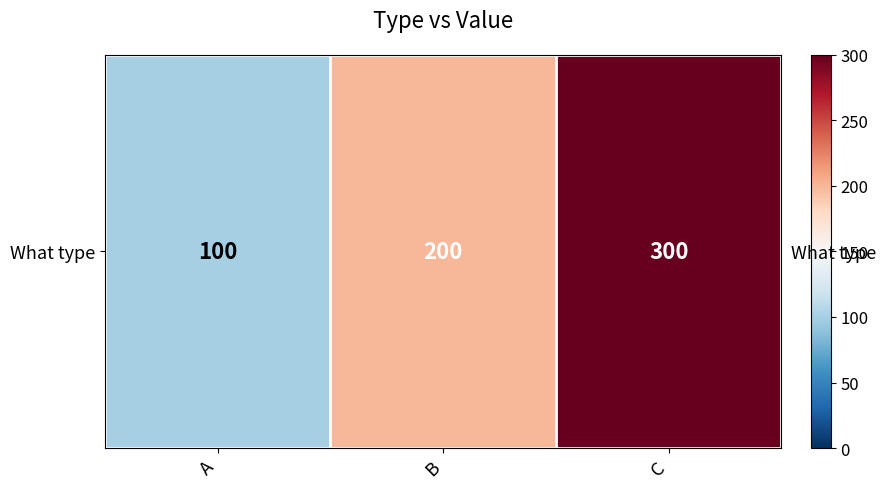

Where is the data nearest to the value 200?

B